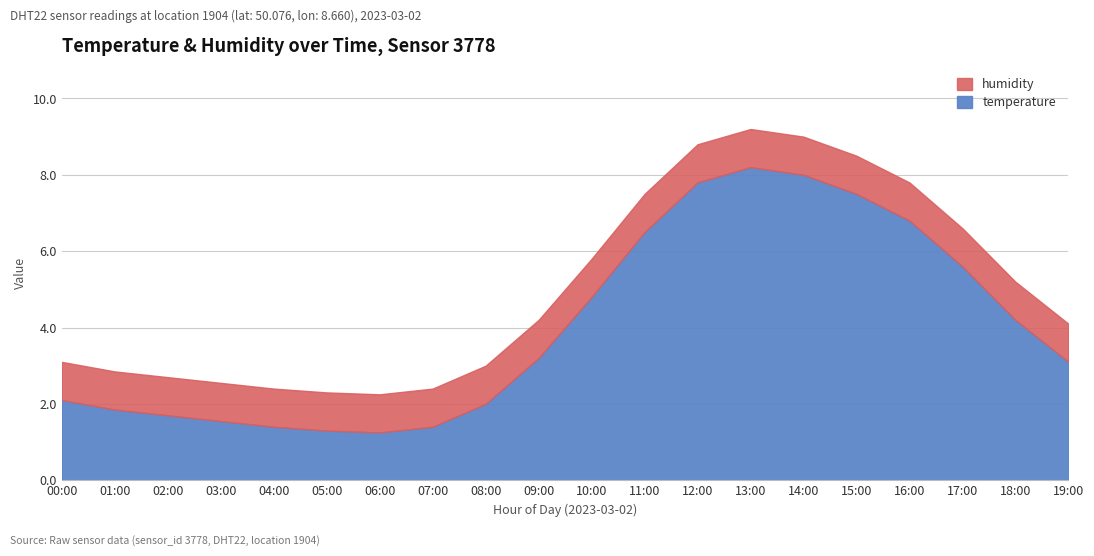

How many lines are shown in the chart?

2